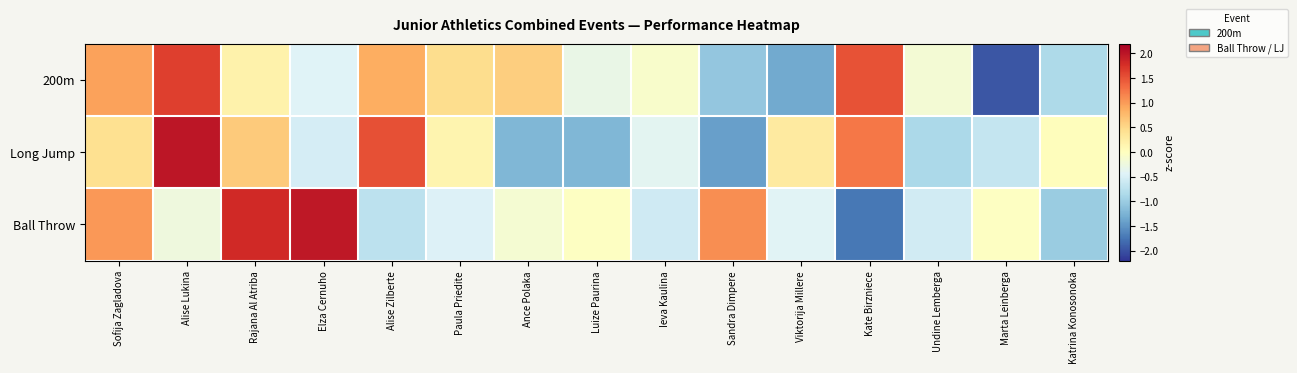

What is the total value across all series at Ieva Kaulina?

-1.1